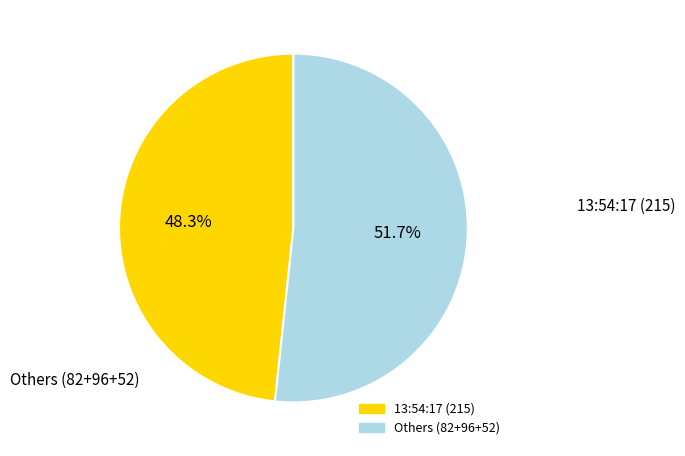

Count the number of slices in the pie.

2